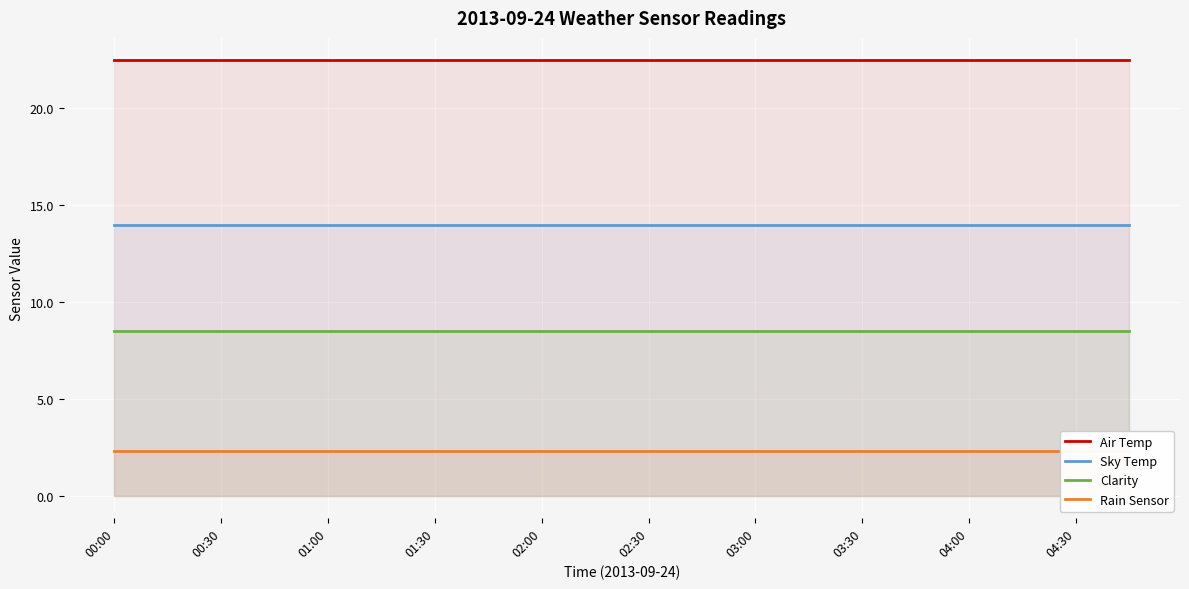

What is the greatest value displayed?

22.5